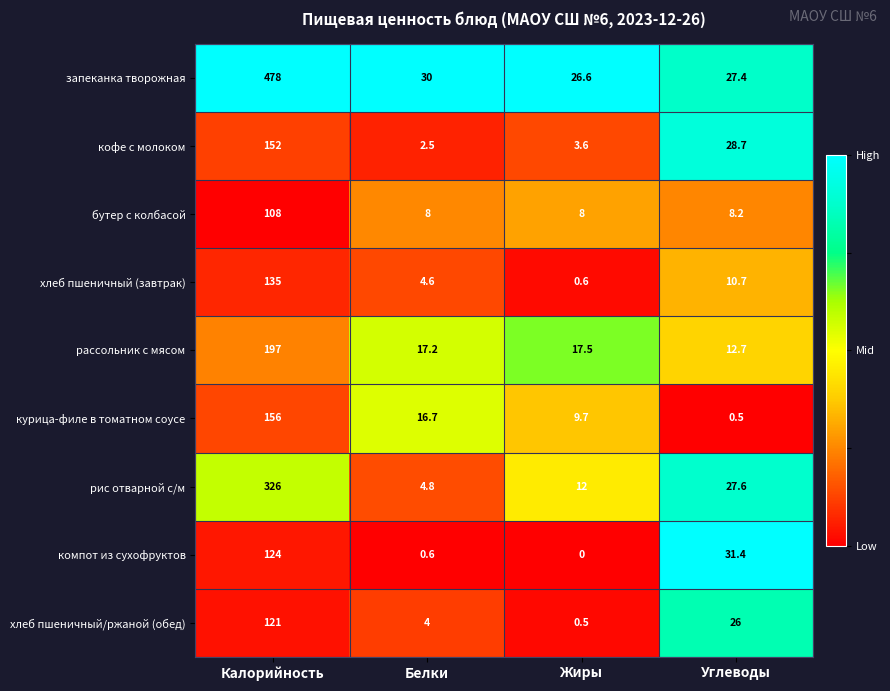

Where does the хлеб пшеничный/ржаной (обед) series first go above 26?

Калорийность